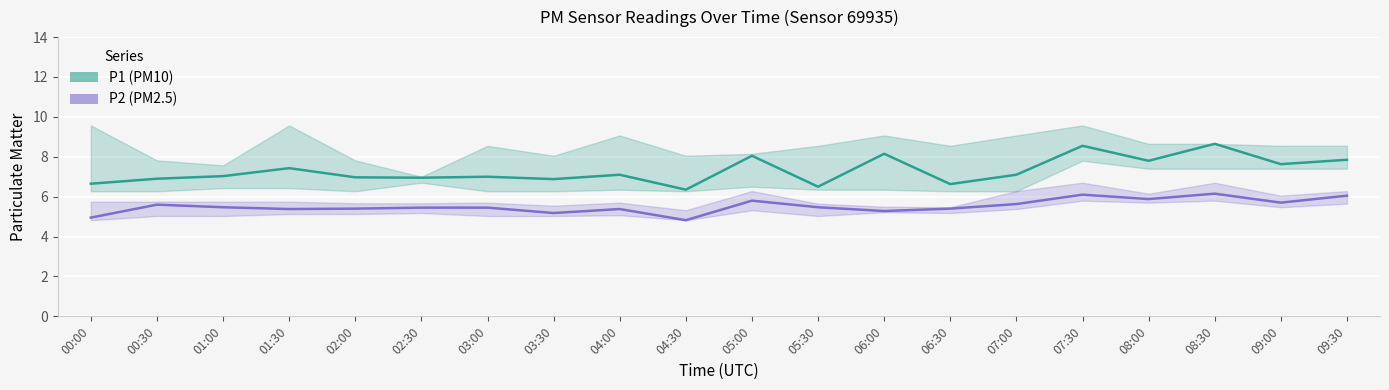

What is the sum of all P1 (PM10) values?

146.2